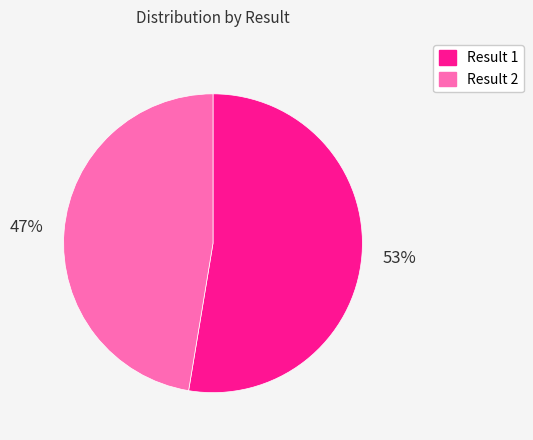

Is there any slice that represents more than half of the pie?

Yes